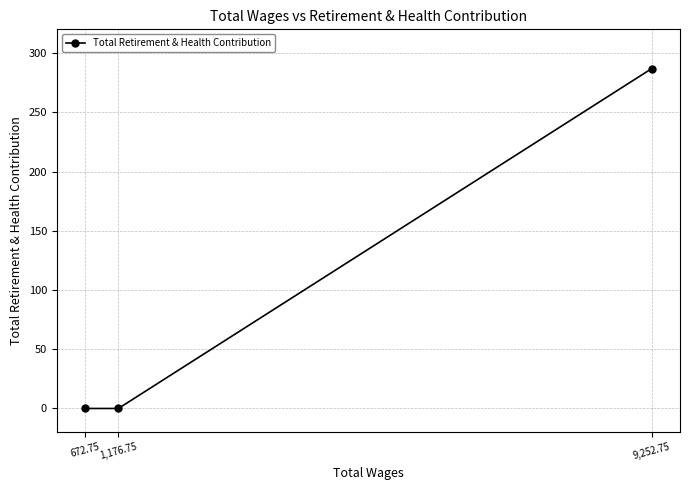

Reading left to right, extract all data points from this chart.

672.75=0.0	1,176.75=0.0	9,252.75=286.8